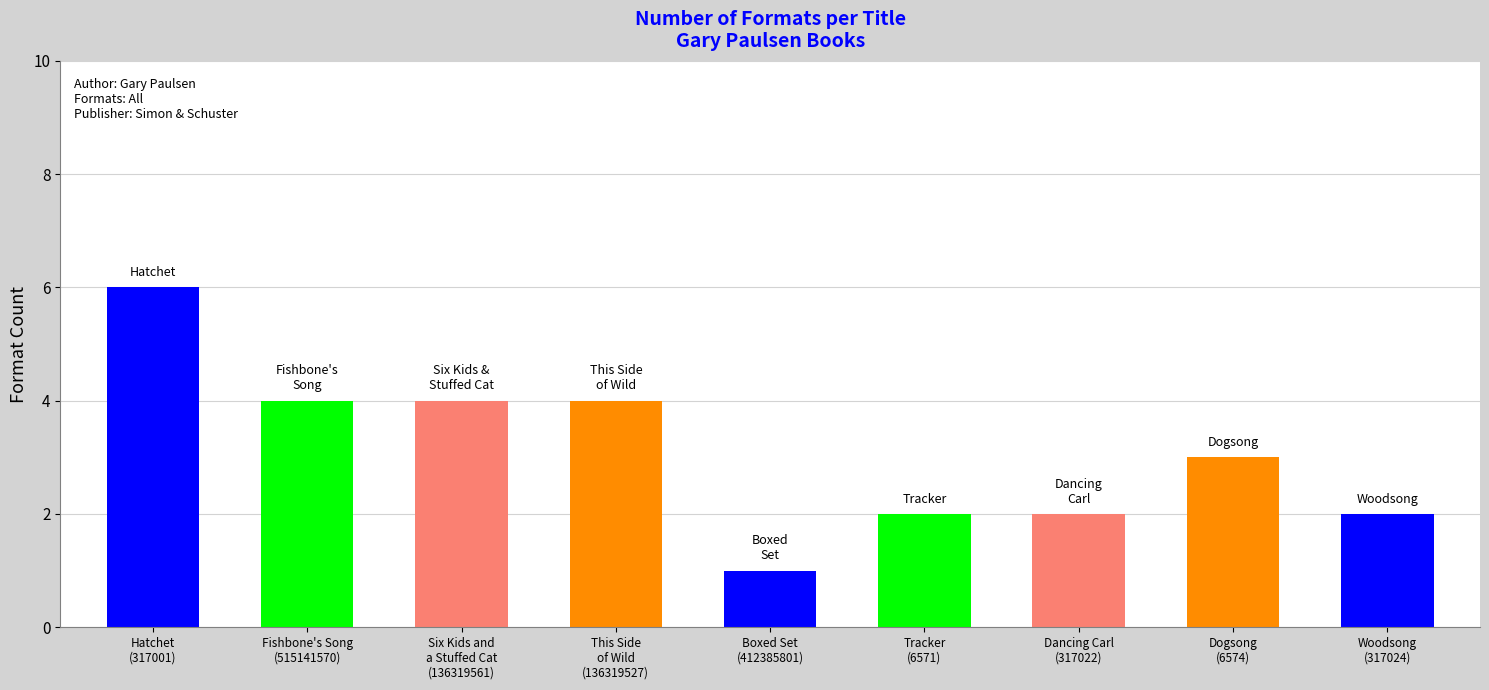

At which label is the value closest to 3?

Dogsong